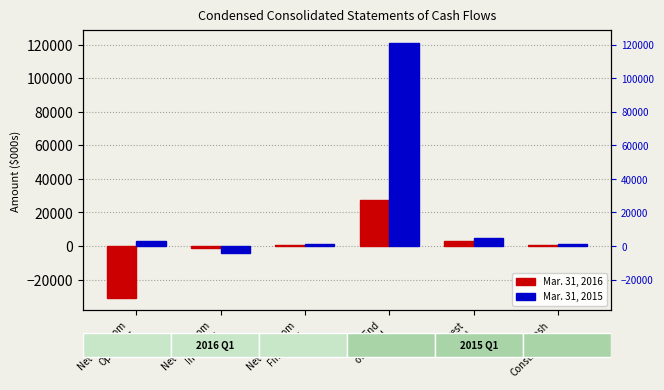

What is the difference between the maximum and second lowest values in the Mar. 31, 2015 series?

119750